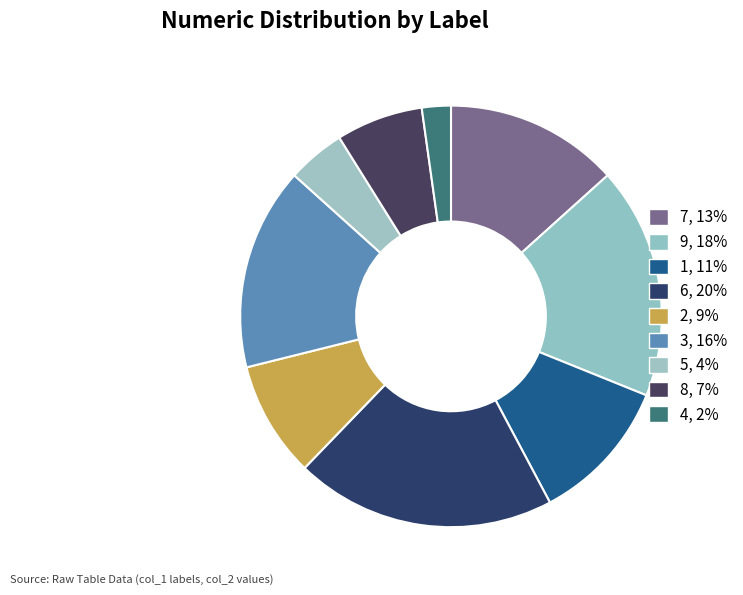

Rank the categories by value from lowest to highest.

4, 5, 8, 2, 1, 7, 3, 9, 6